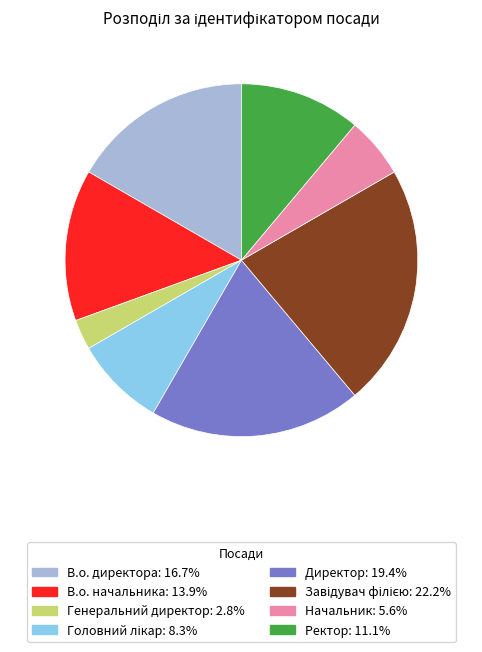

What is the smallest slice in the pie chart?

Генеральний директор